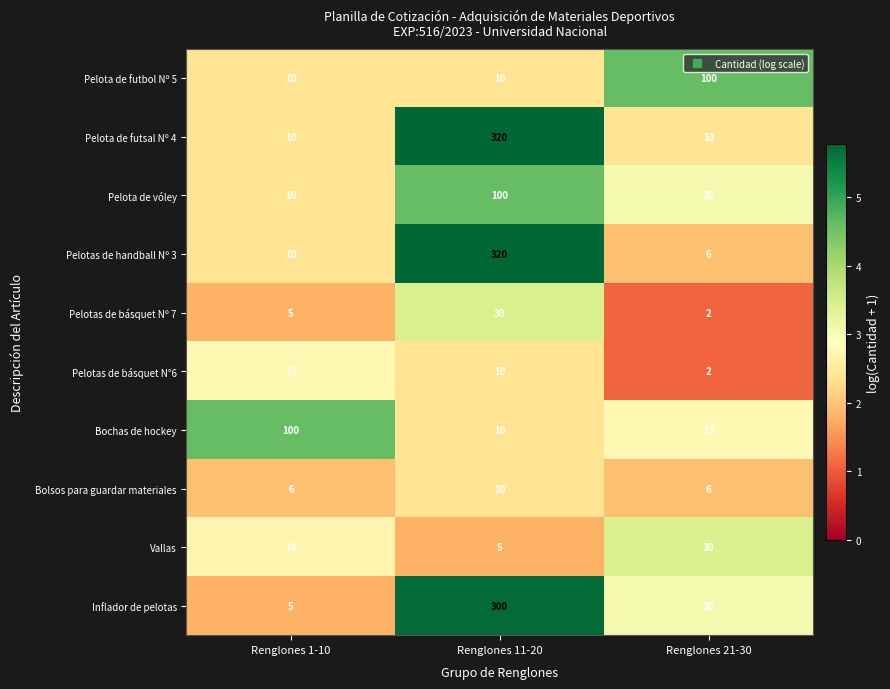

What value does the Pelotas de básquet N°6 series have at Renglones 1-10?

15